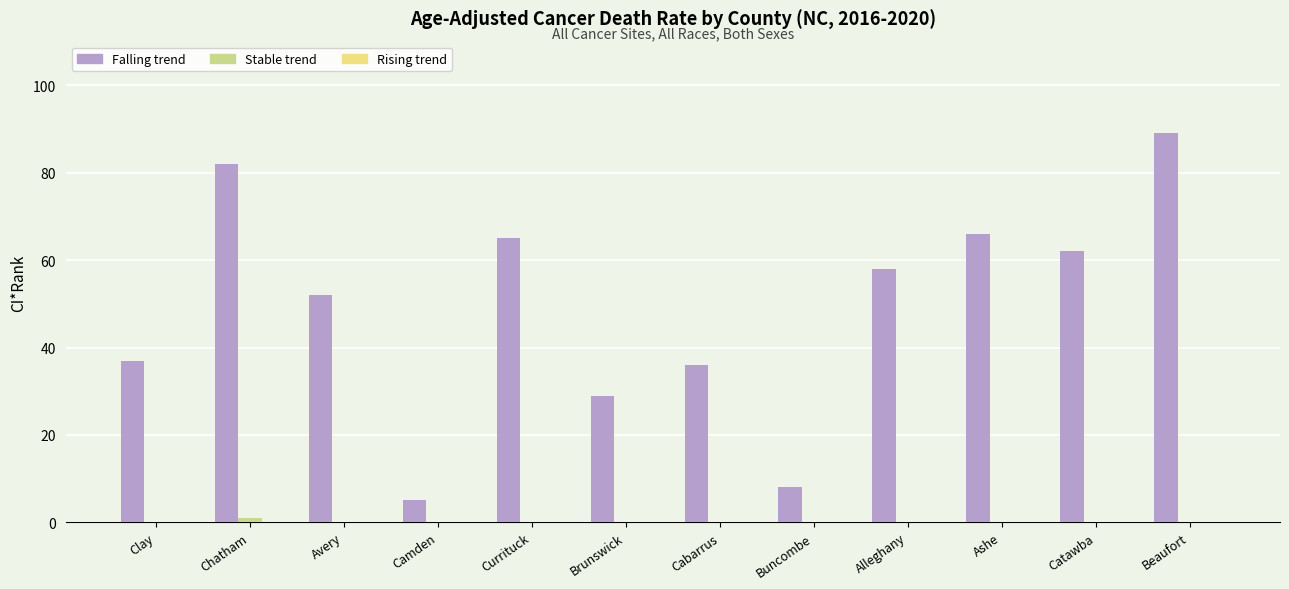

How many data points does each series have?

12